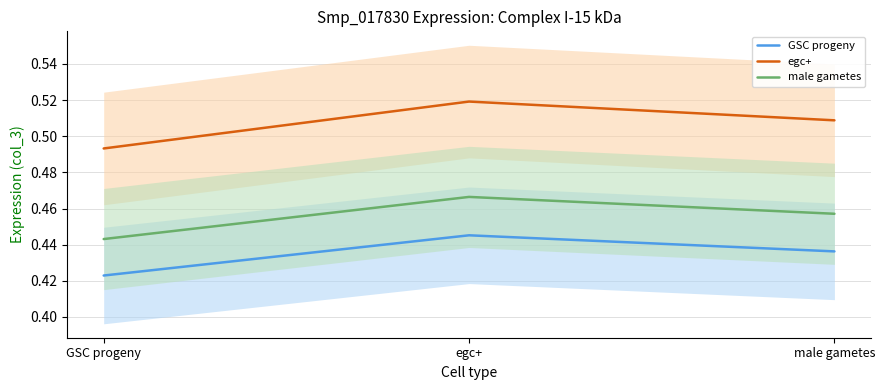

What is the minimum value shown in the chart?

0.4